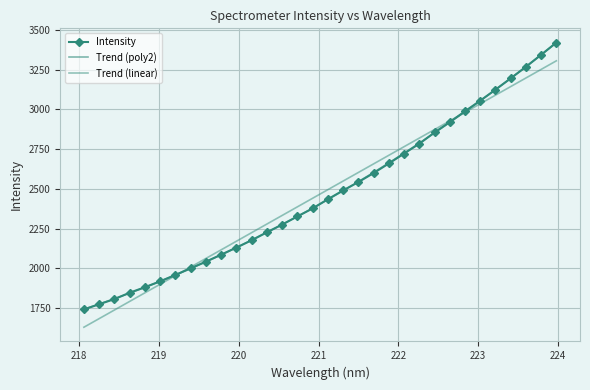

Read the value at 218.442.

1806.5